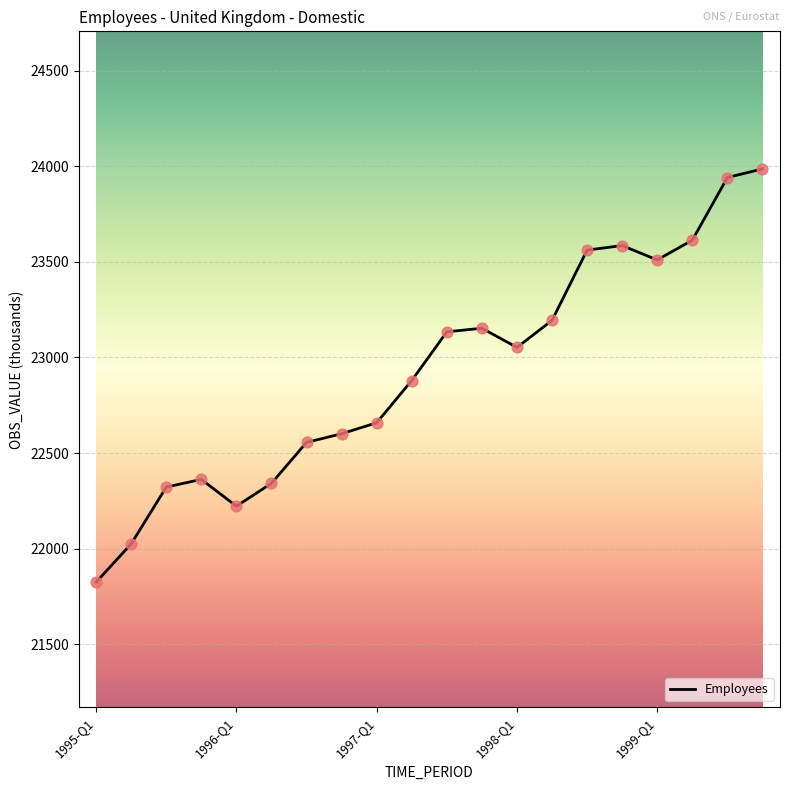

What is the greatest value displayed?

23986.6